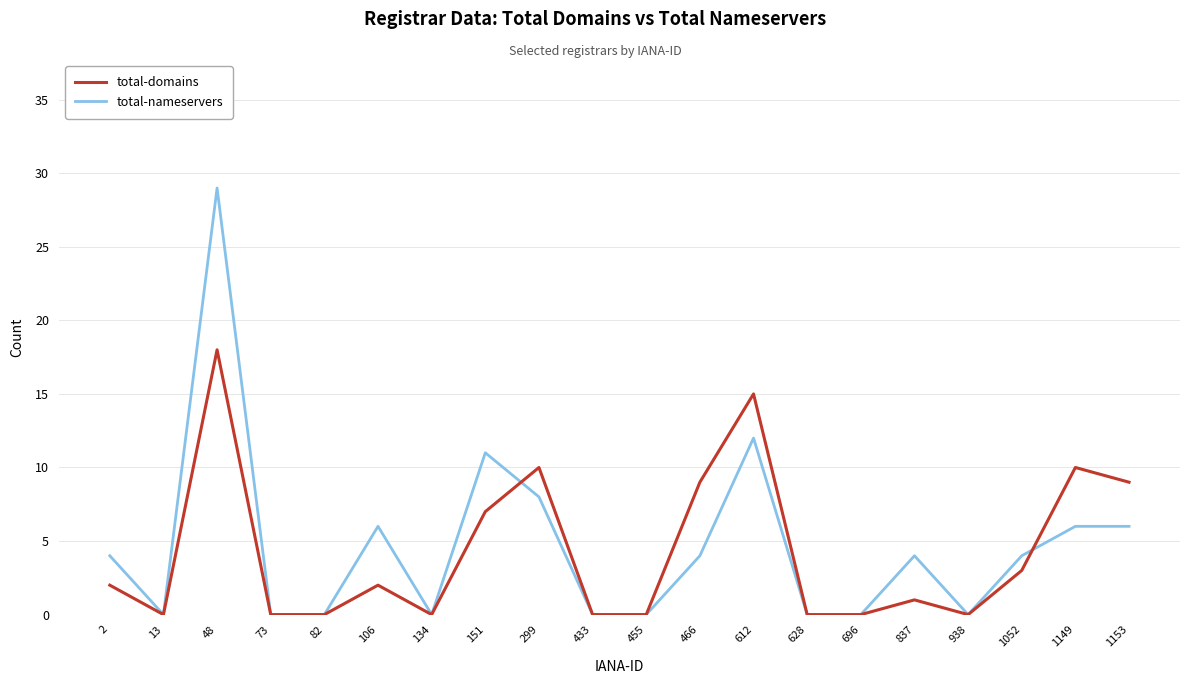

Is the value of total-nameservers at 106 greater than the value of total-domains at 2?

Yes